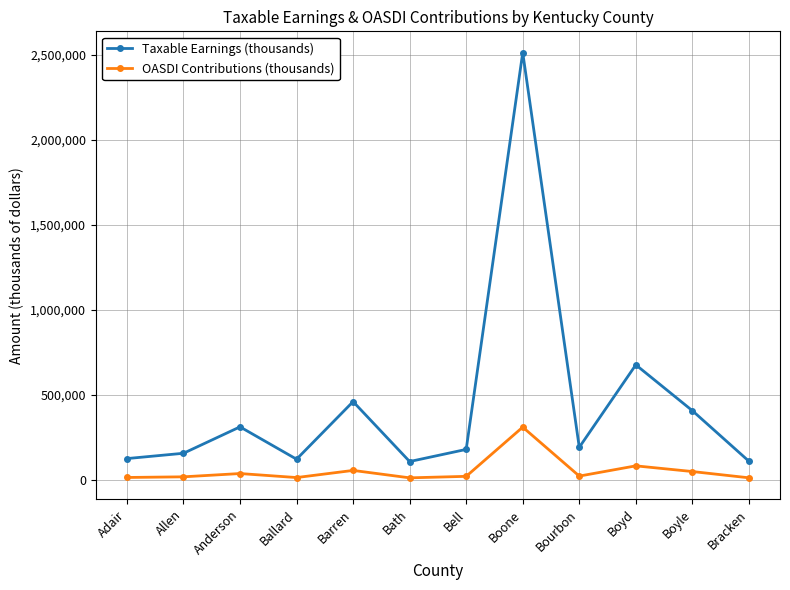

At which category does the chart reach its peak across all series?

Boone